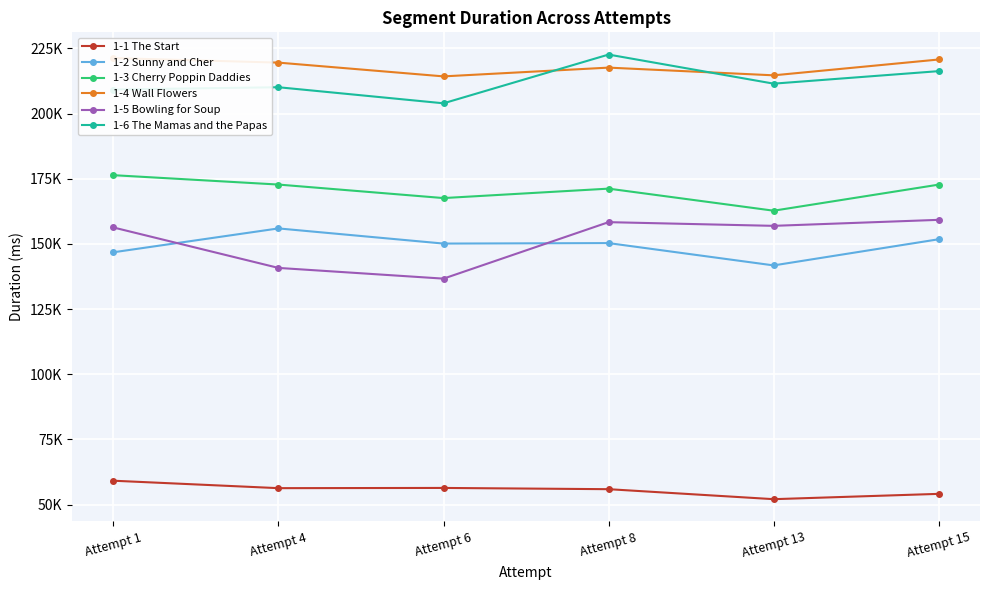

What is the value of the 1-6 The Mamas and the Papas point at the 1st from the left?

209254